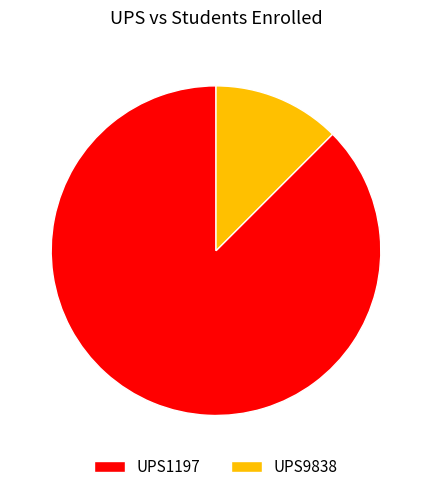

Between UPS1197 and UPS9838, which is larger?

UPS1197